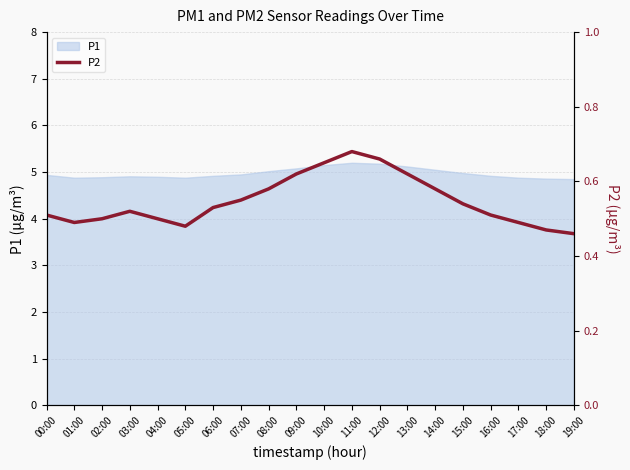

Where is the first local minimum?

01:00